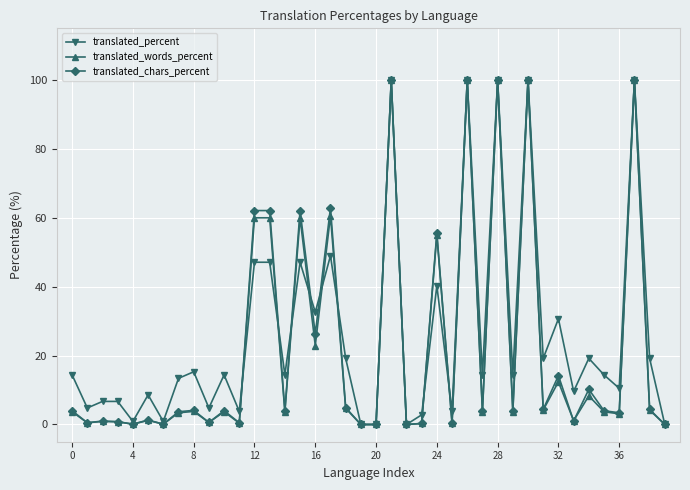

True or false: translated_percent has more than 1 interior local peaks.

True